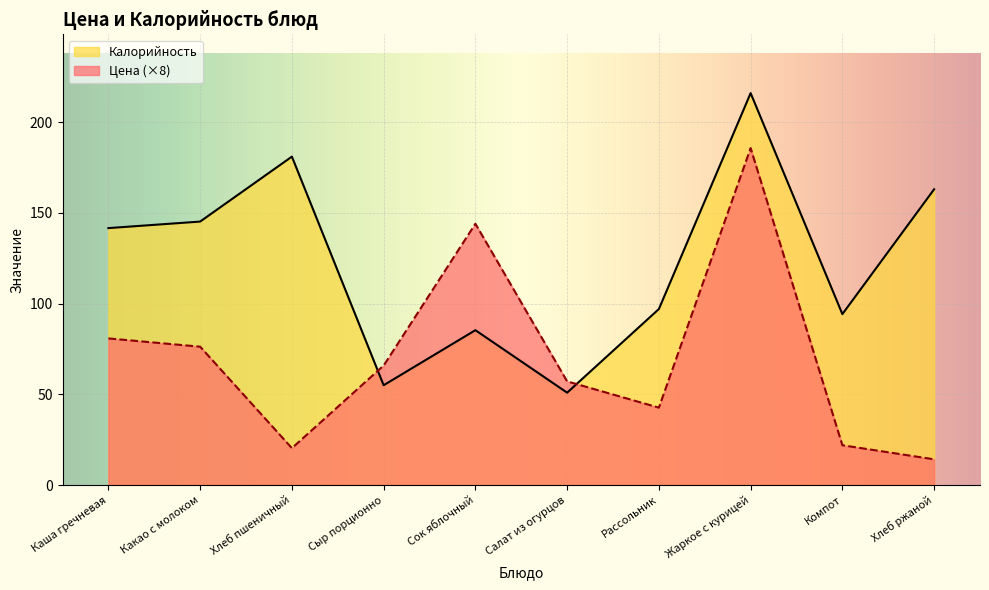

What is the maximum value shown in the chart?

216.0